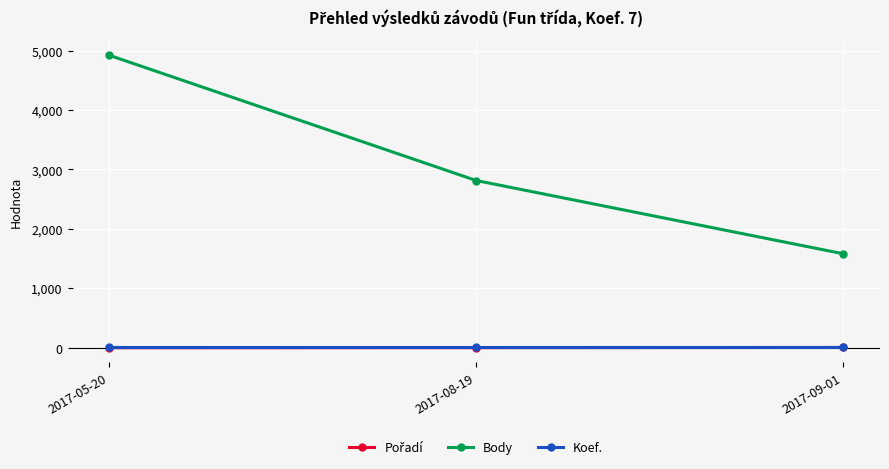

The value of Body at 2017-08-19 is 2814. True or false?

True